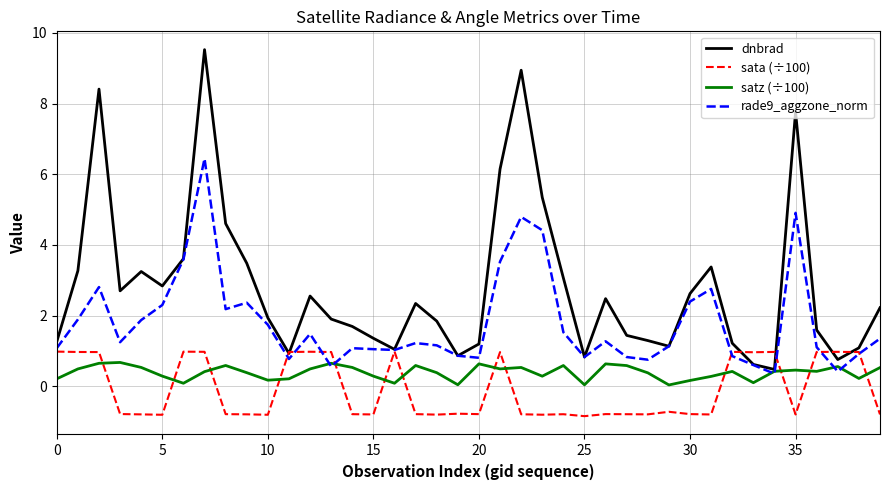

How many lines are shown in the chart?

4